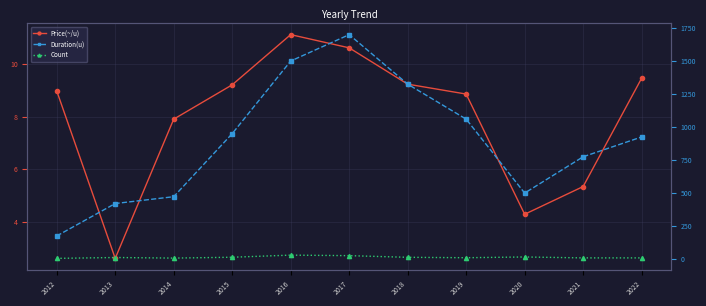

How many values in the Price(~/u) series are below 8?

4